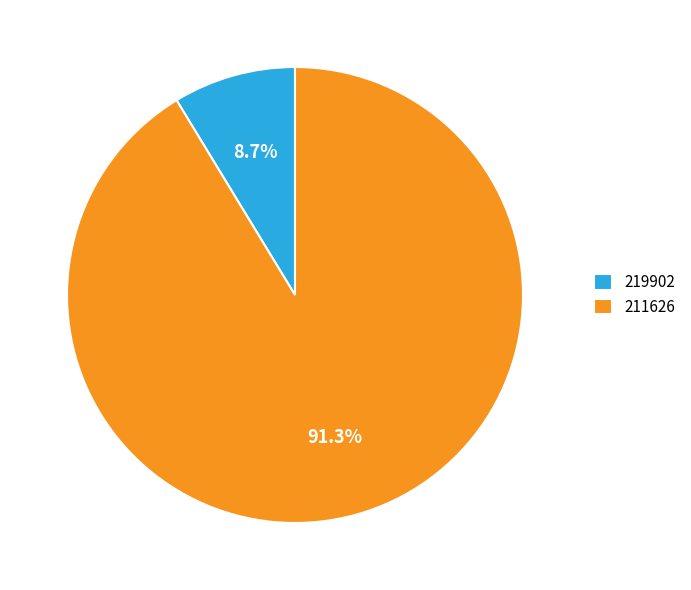

What percentage is the 211626 slice, to the nearest percent?

91%